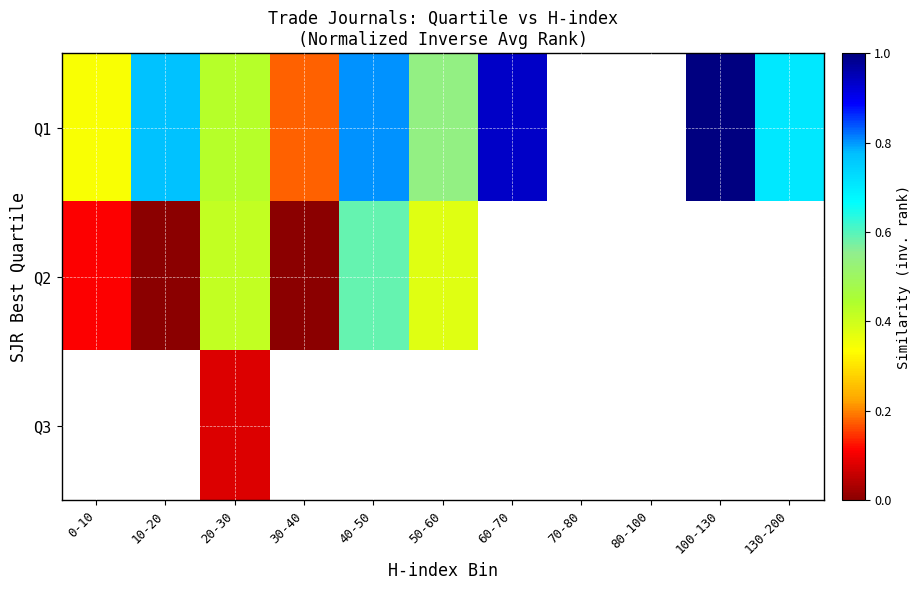

Is the value of Q2 at 50-60 greater than the value of Q3 at 40-50?

No